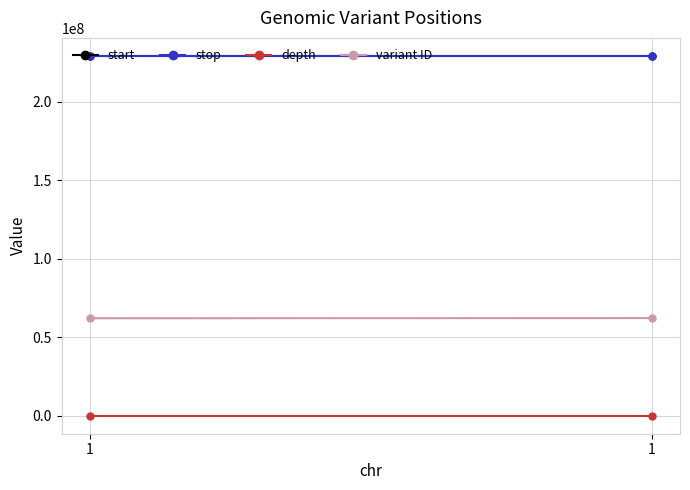

Where is start nearest to the value 229236906?

1